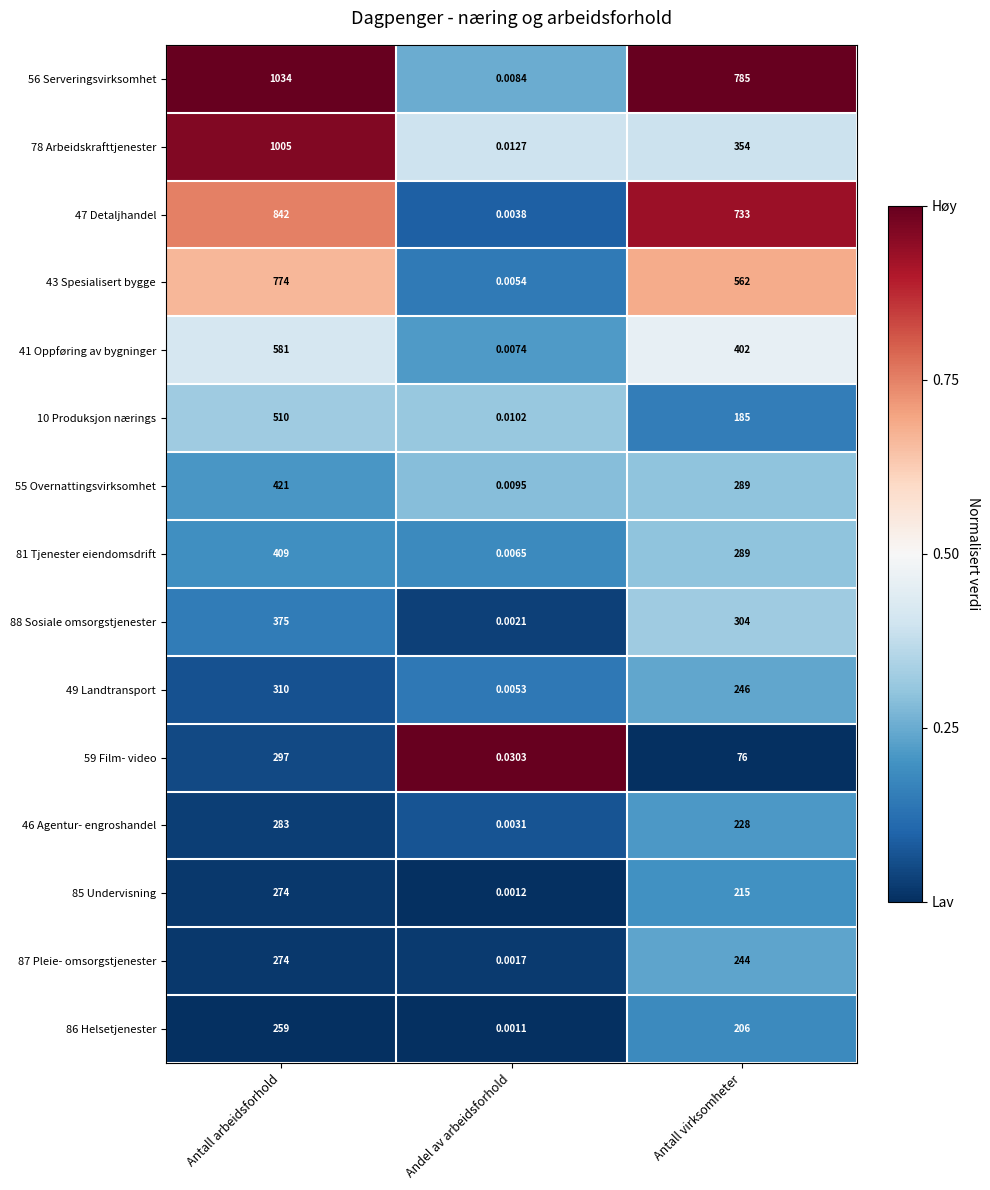

At which category is the sum across all series the highest?

Antall arbeidsforhold